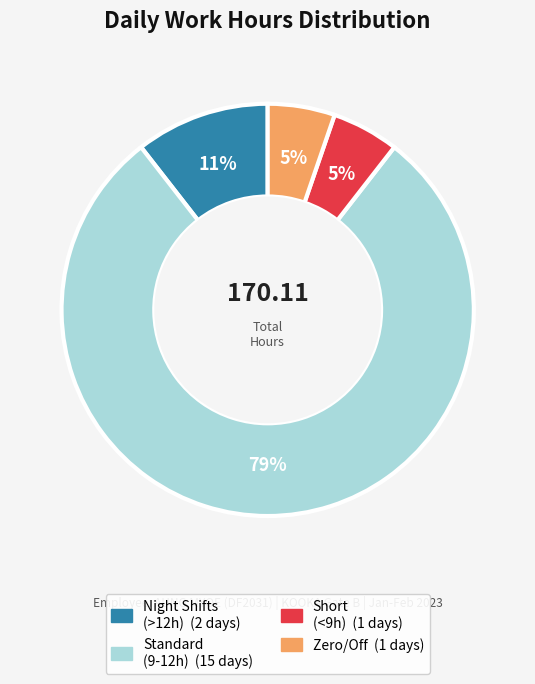

Does any single category account for the majority?

Yes